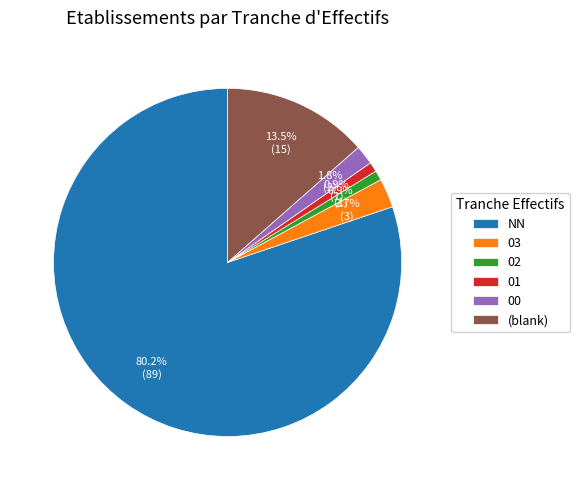

To the nearest percent, what is the average slice percentage?

17%